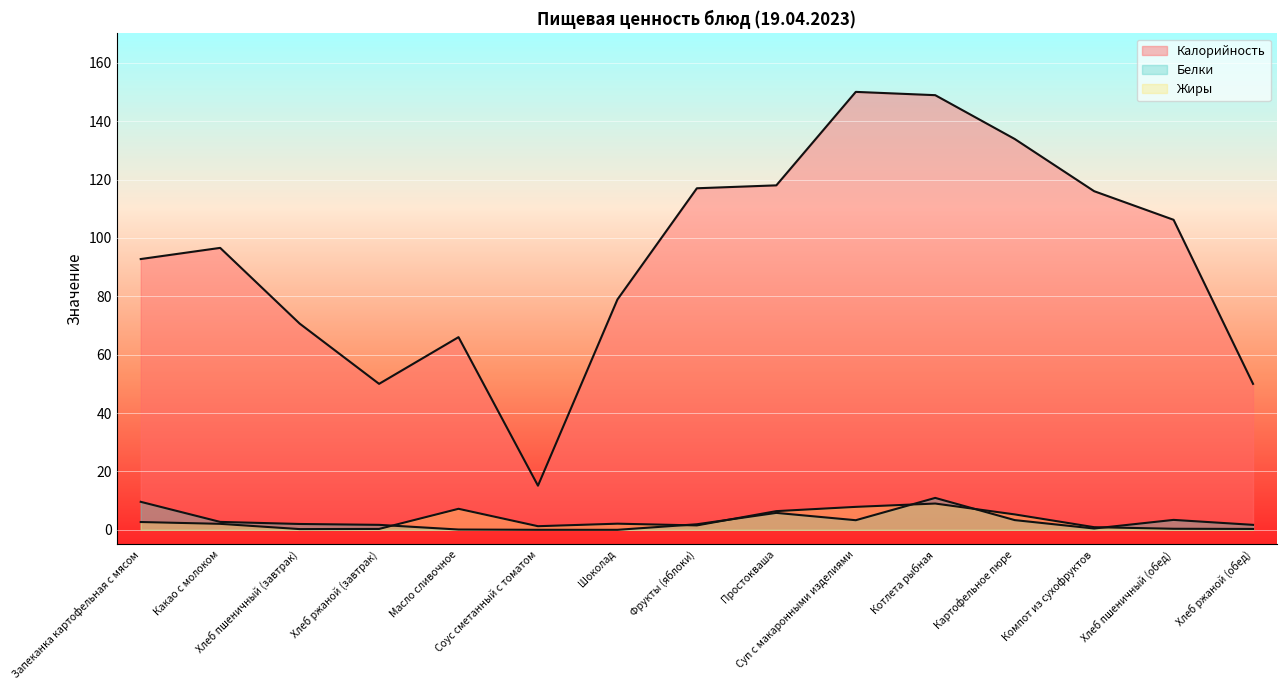

Between Какао с молоком and Шоколад, which is larger?

Какао с молоком